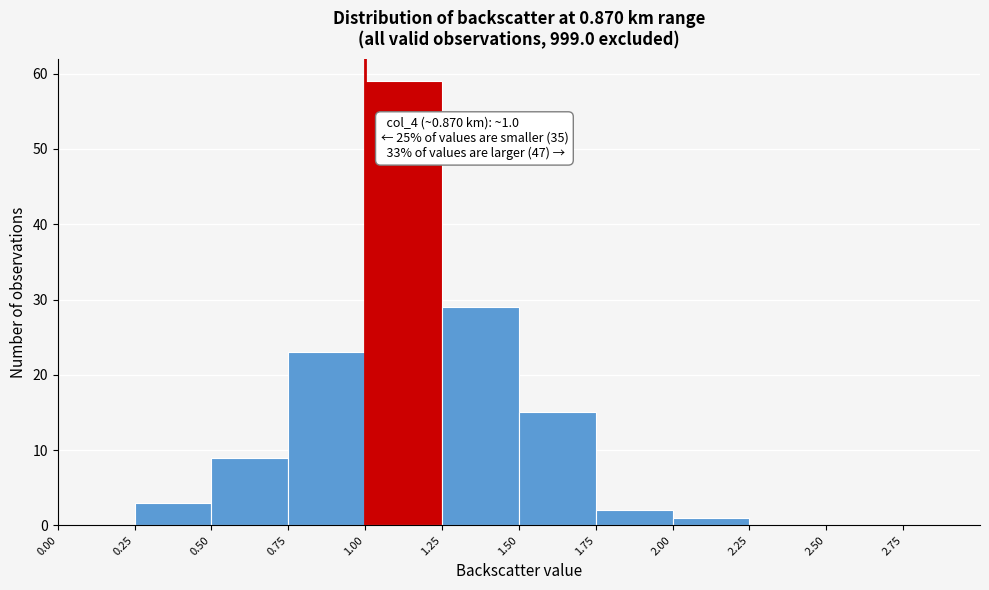

Over which range of the x-axis is the bar tallest?

1.00 to 1.25